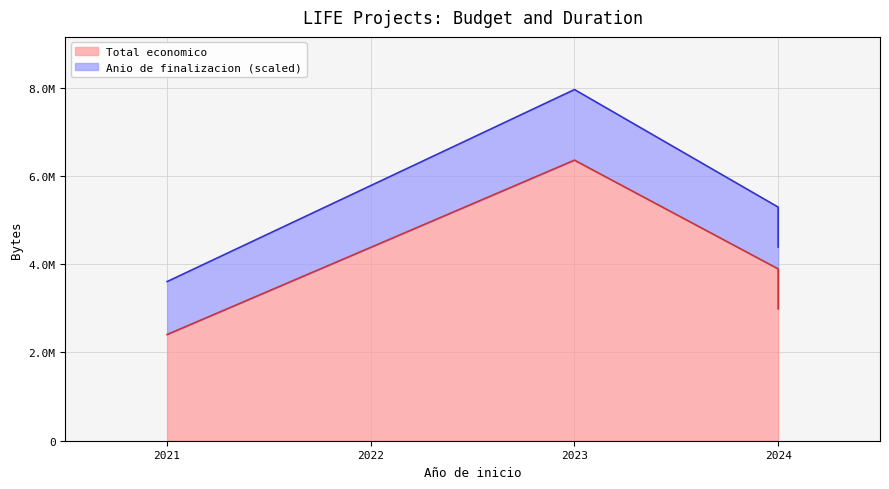

What value does the data have at 2023?

6357762